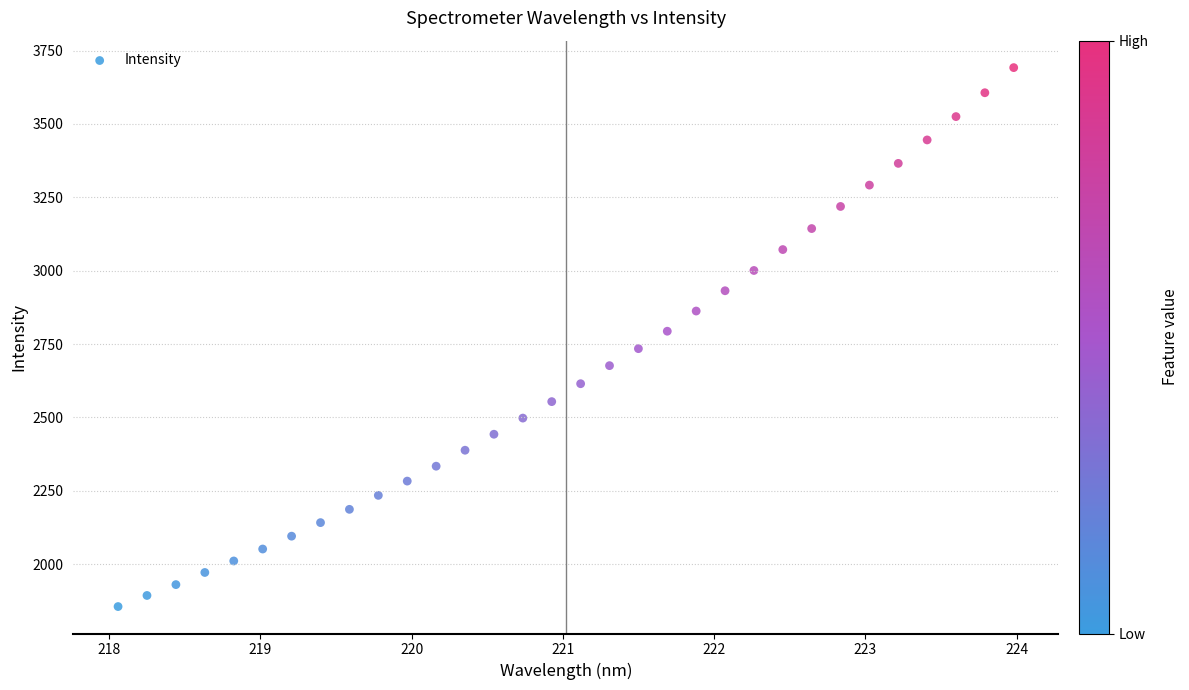

What is the range of Y values (max minus min)?

1836.3